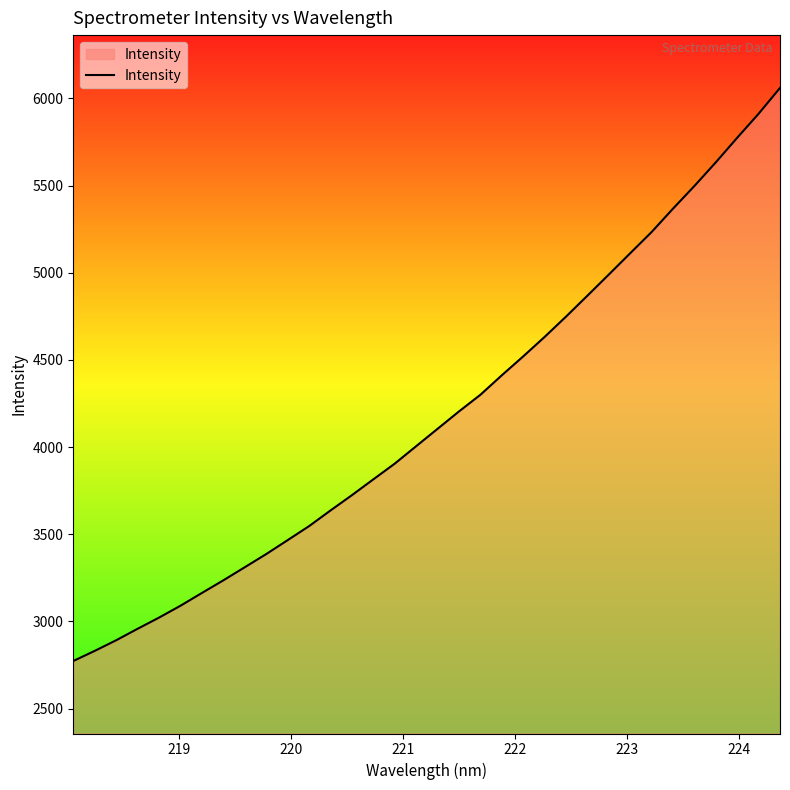

What is the minimum value shown in the chart?

2772.6